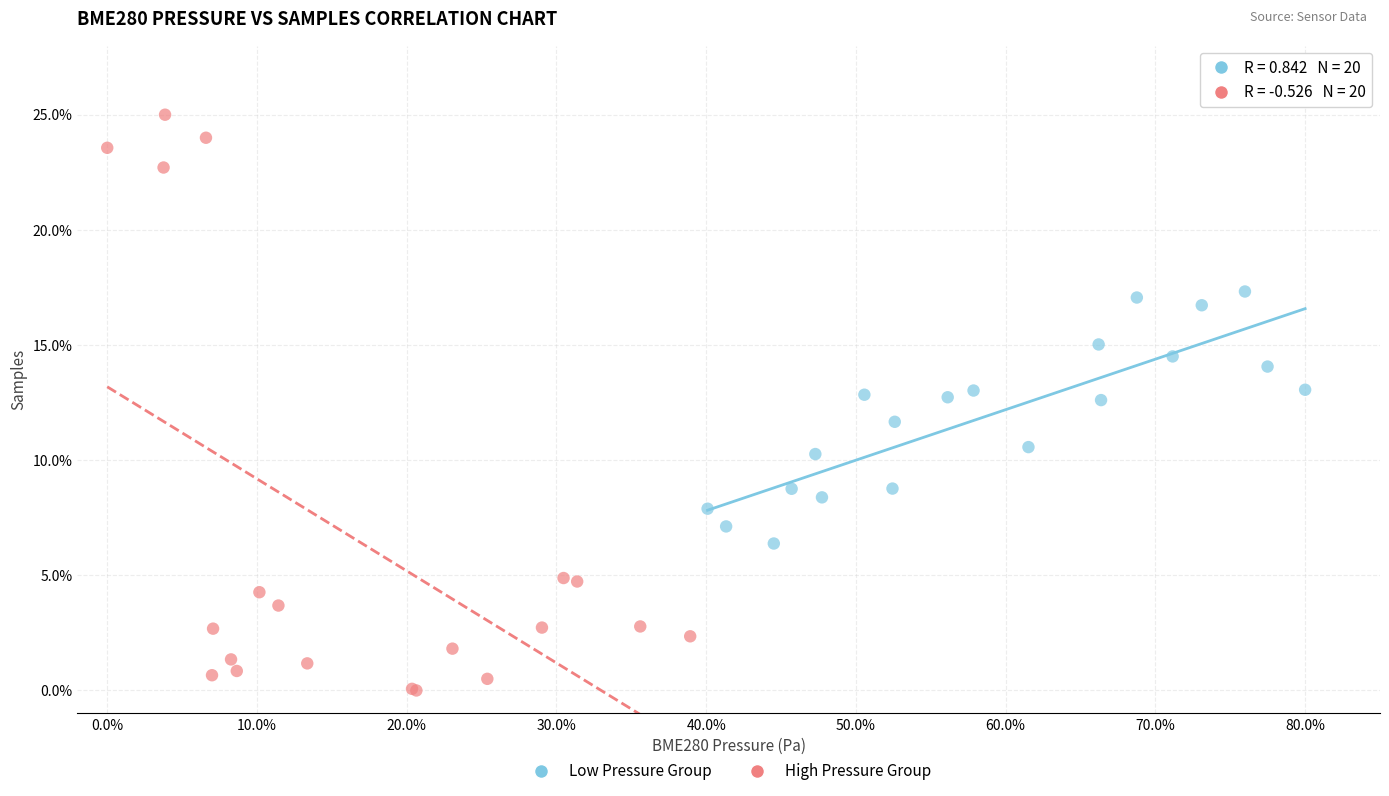

Which series reaches the minimum Y coordinate?

High Pressure Group